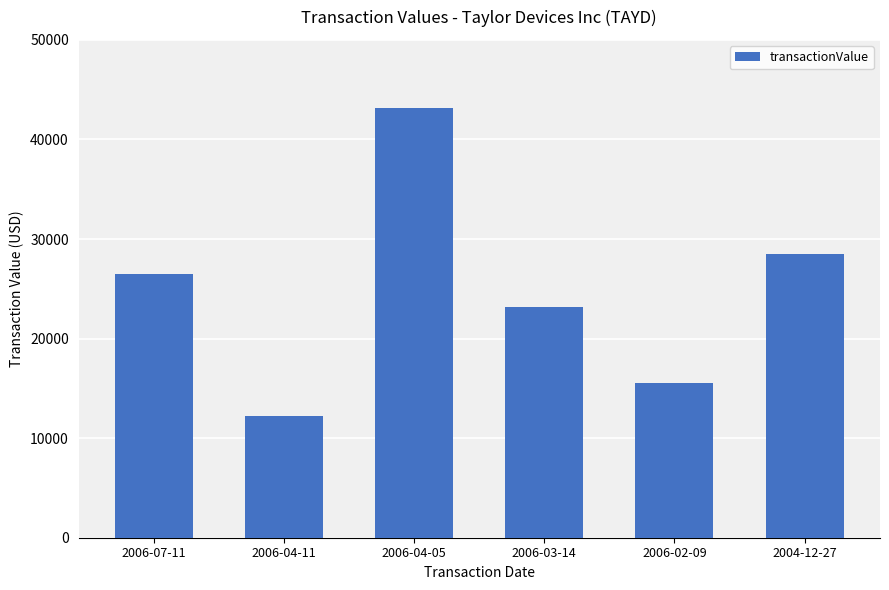

What is the ratio of the value at 2006-04-05 to the value at 2006-02-09?

2.8